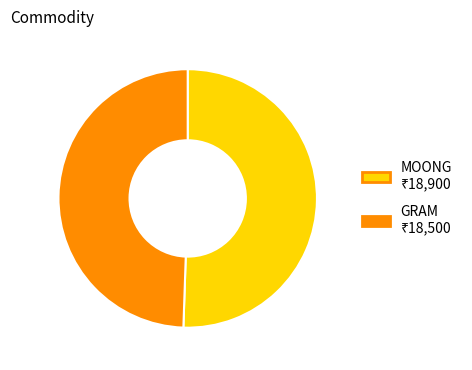

Is there a majority slice in this chart?

Yes